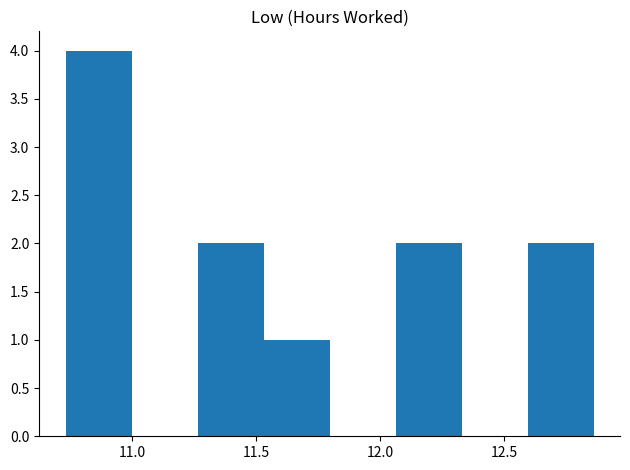

Over which range of the x-axis is the bar tallest?

10.75 to 11.00